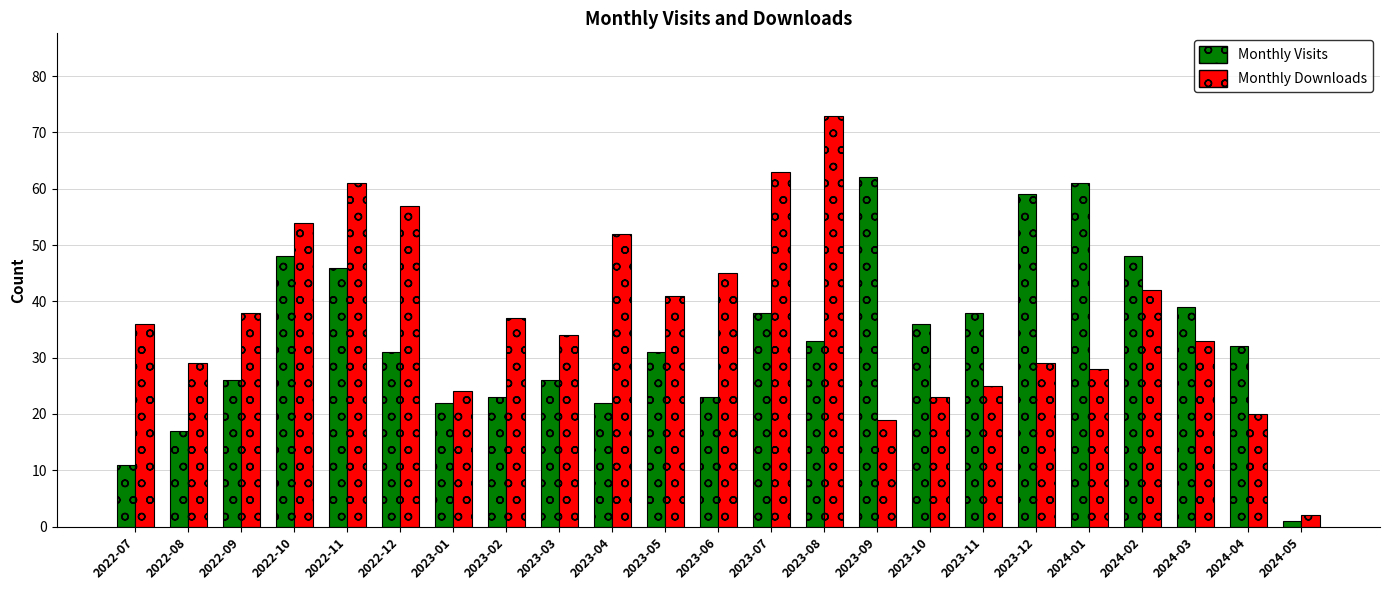

How many values in the Monthly Visits series are below 32?

11